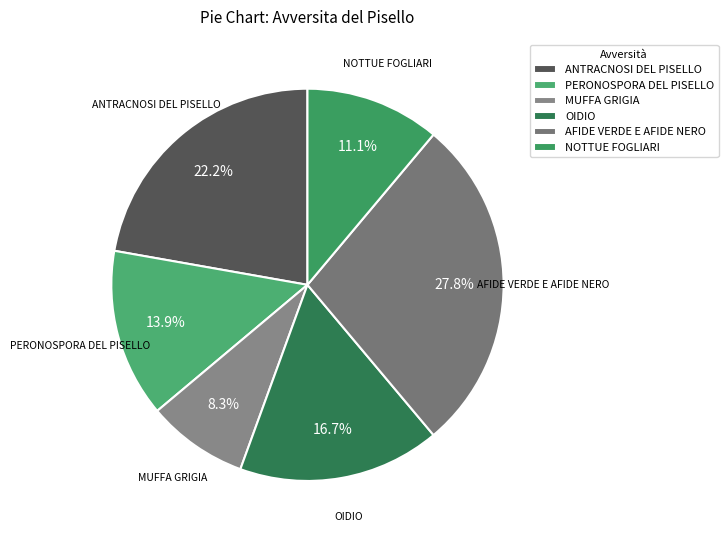

Count the number of slices in the pie.

6